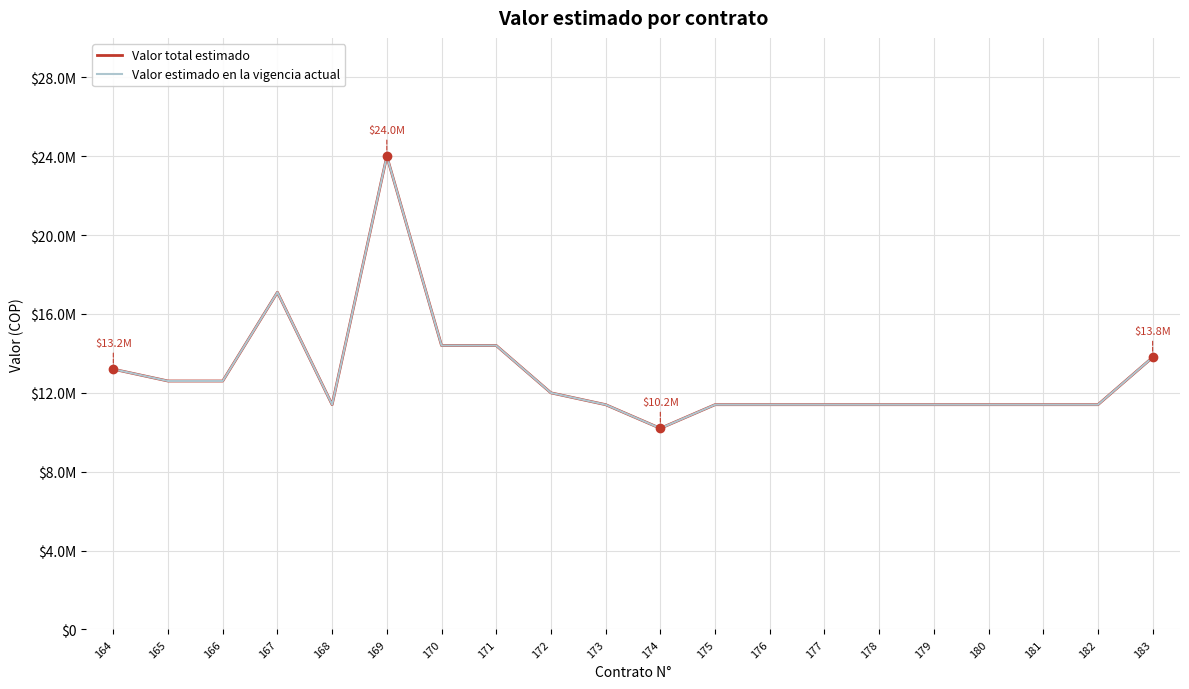

What is the approximate value of Valor estimado en la vigencia actual at 164, to the nearest 10?

13200000